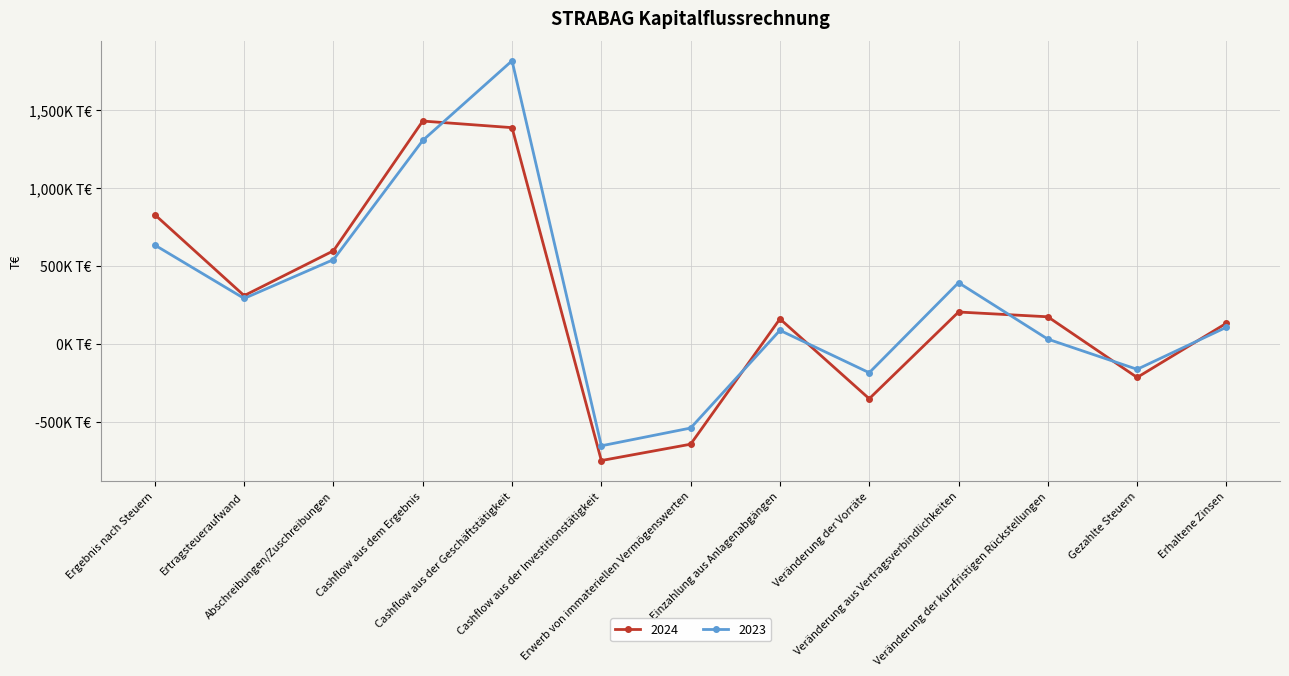

Reading right to left, what are all the values shown in this chart?

2024: 131853	-216197	173202	203871	-352709	159717	-644574	-749539	1387209	1429544	596750	308973	828333
2023: 106126	-163947	29700	392128	-185807	86235	-540857	-654870	1816508	1305160	540110	290929	633394